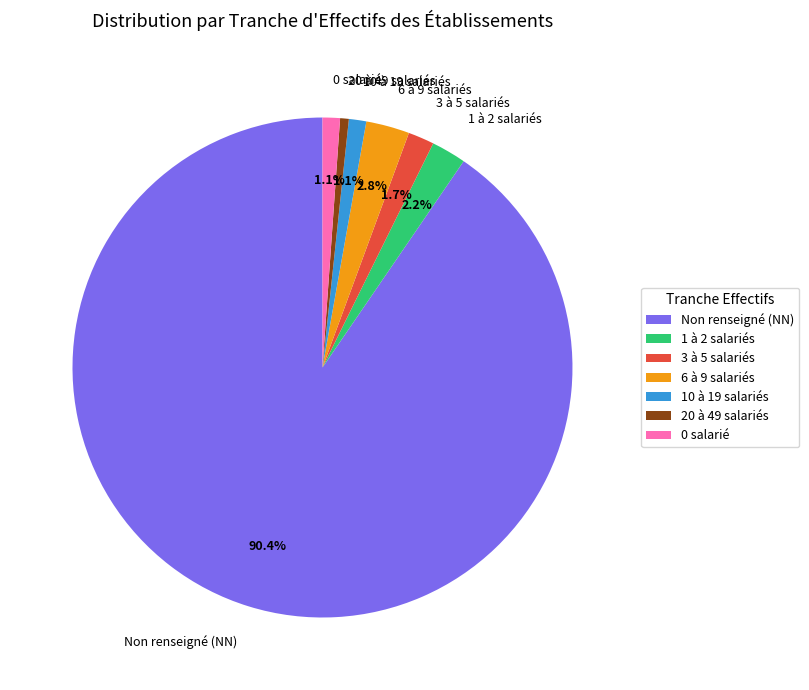

Count the number of slices in the pie.

7